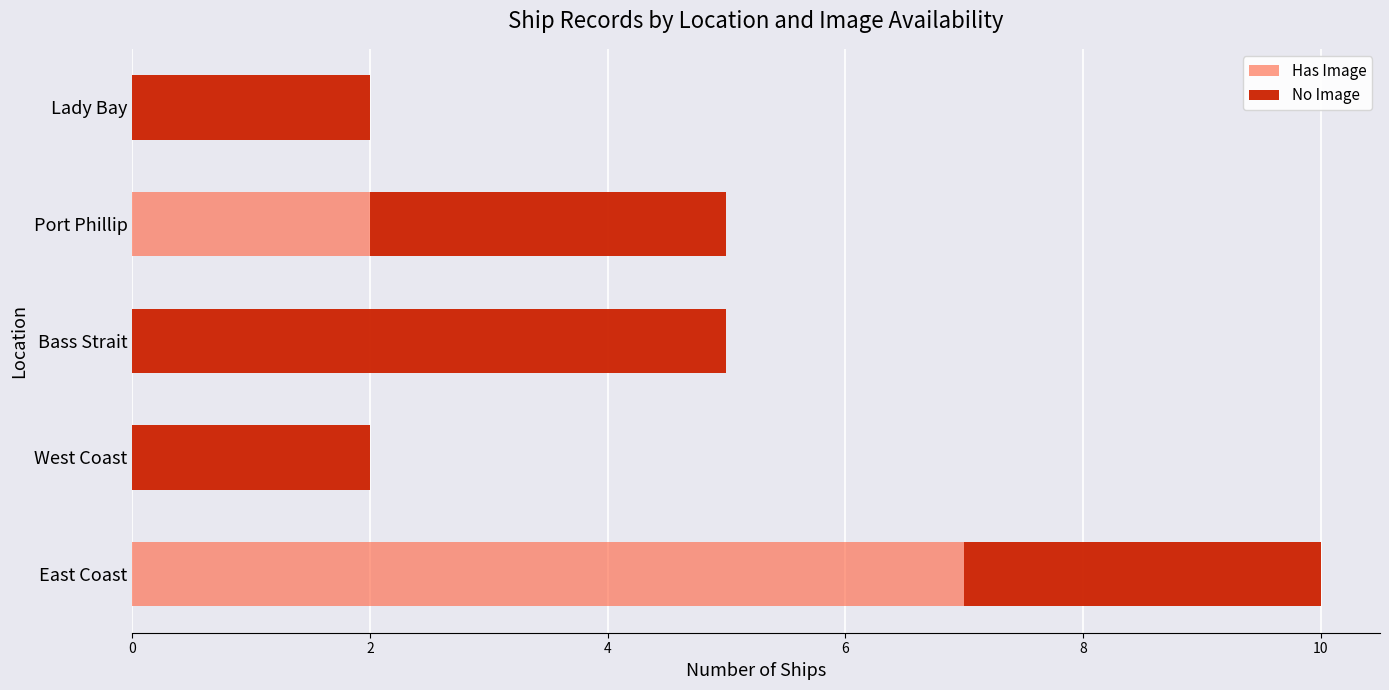

What is the sum of the Has Image values at Port Phillip and East Coast?

9